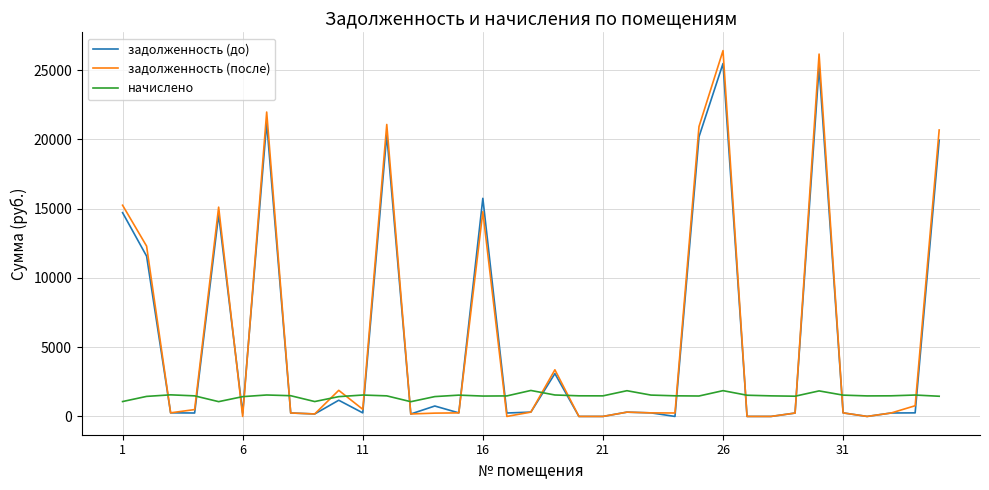

What is the minimum value for начислено?

1063.6